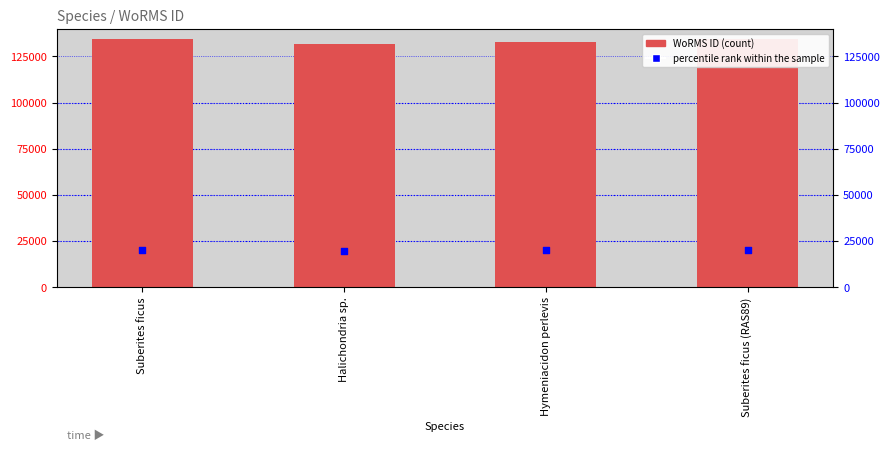

Which series has the widest spread of Y values?

WoRMS ID